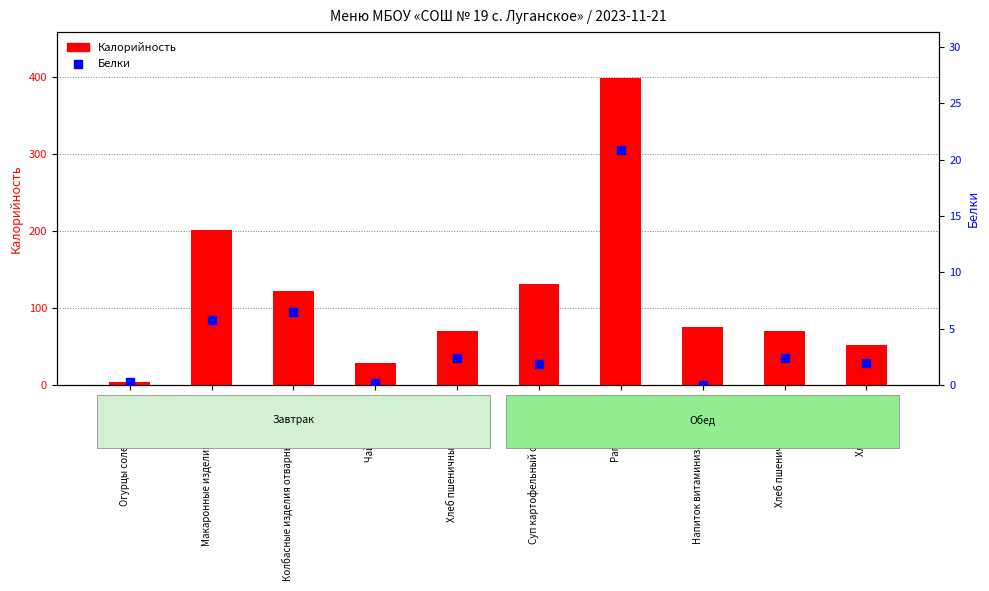

At which category is the sum across all series the highest?

Рагу из птицы